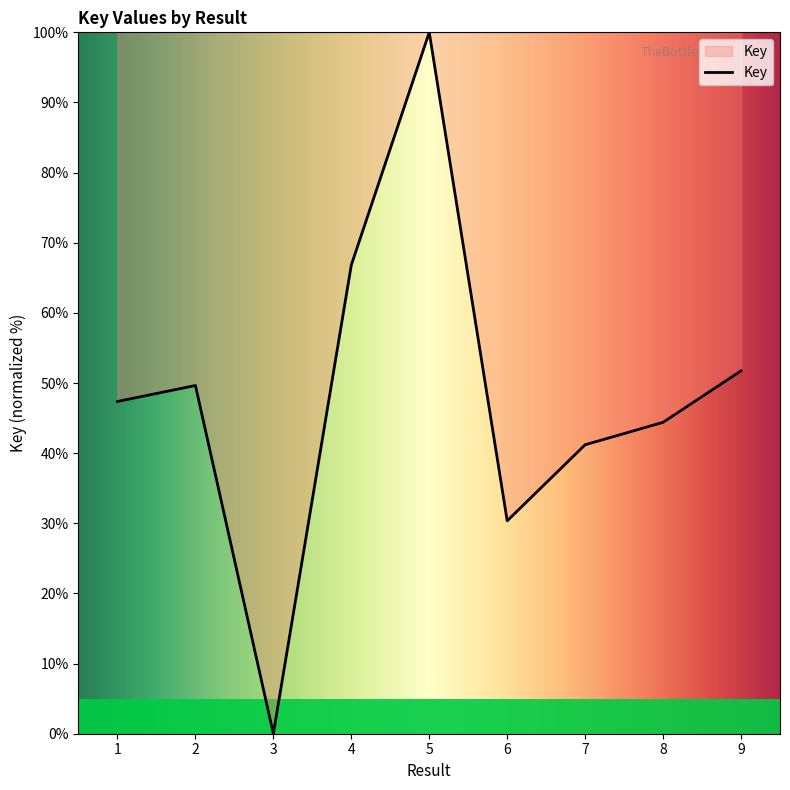

Approximately how many times larger is the value at 9 compared to 7?

1.3